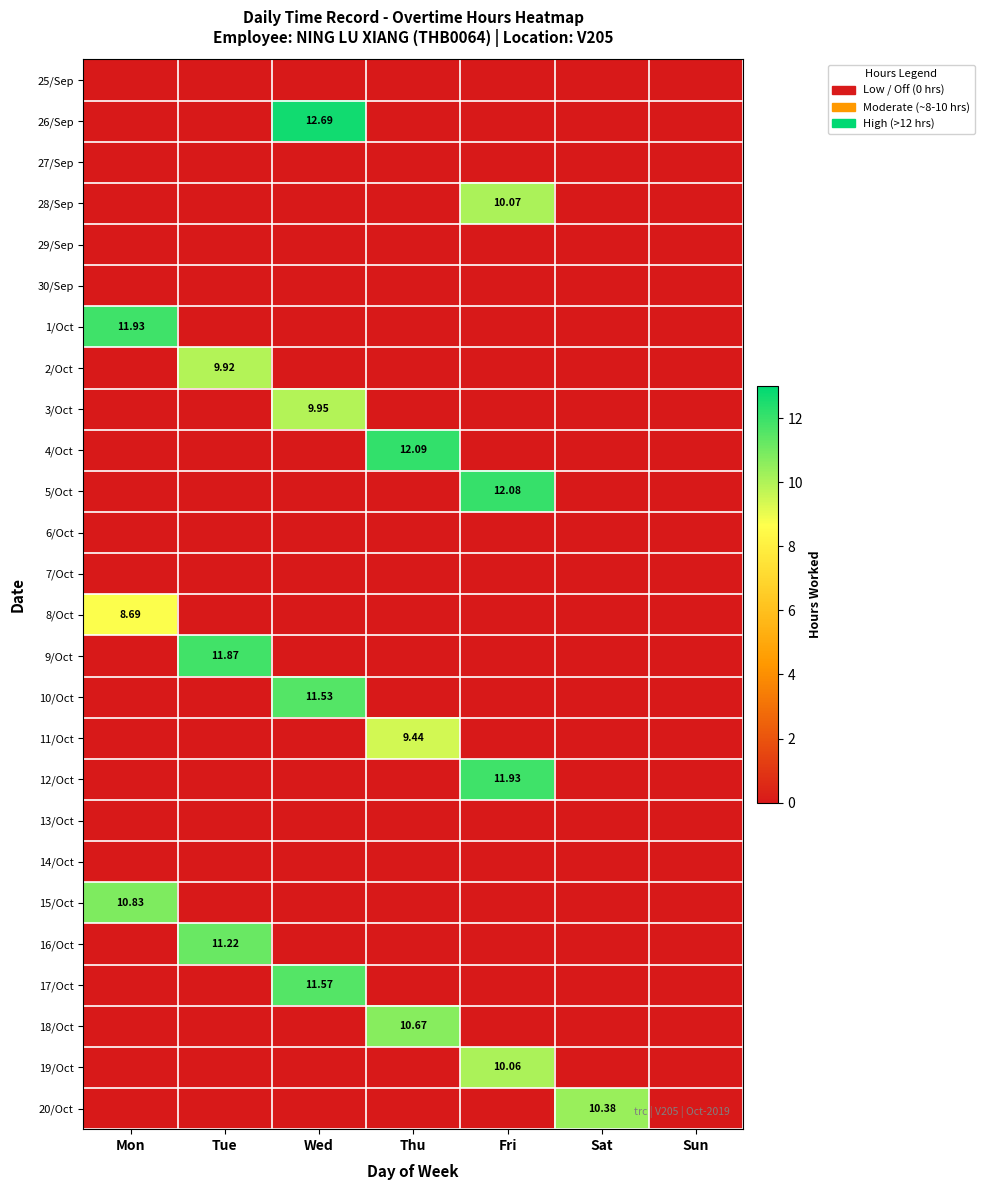

How many values in the 20/Oct series exceed 0?

1